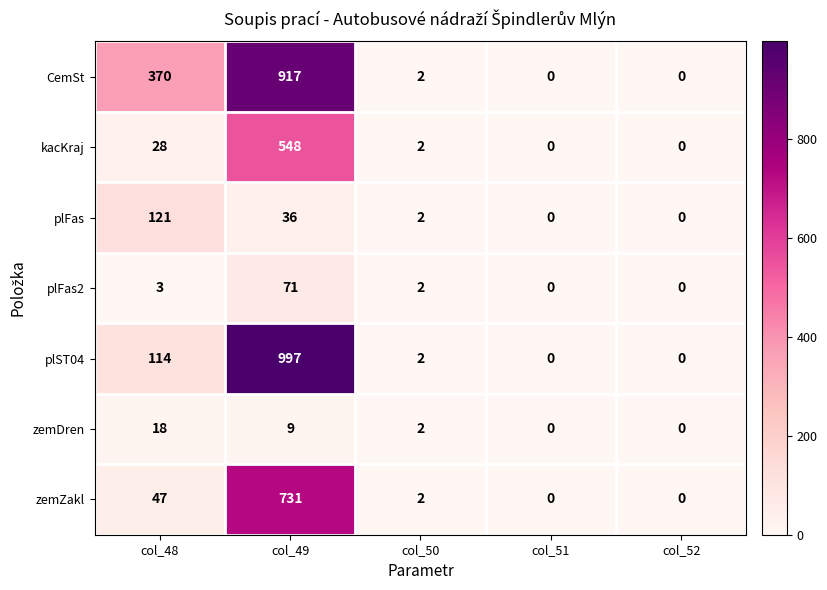

Which series has the largest total across all categories?

CemSt